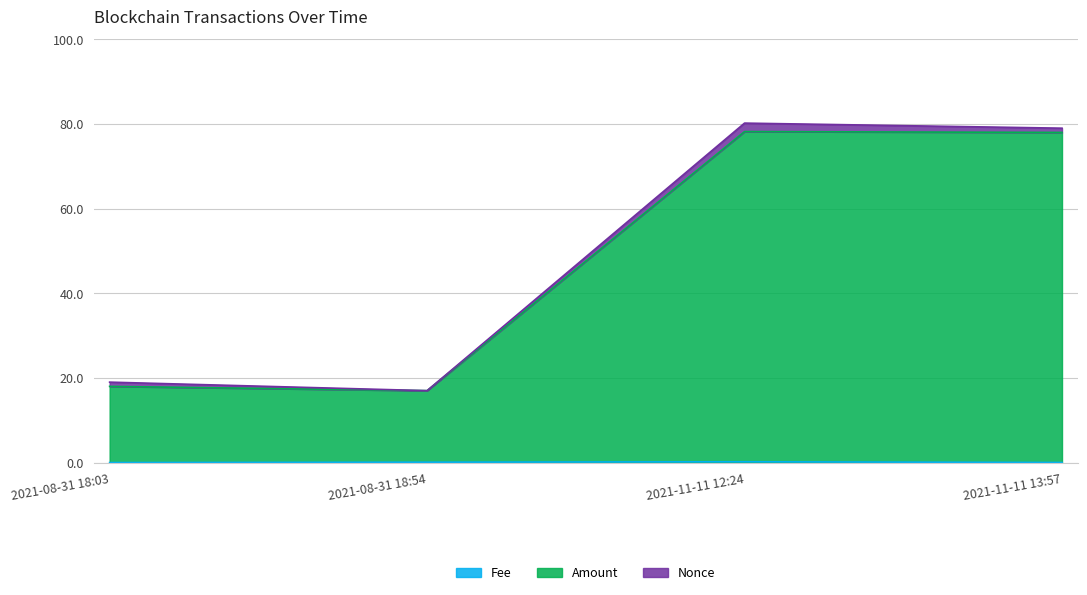

Which series has the largest range (max minus min)?

Amount